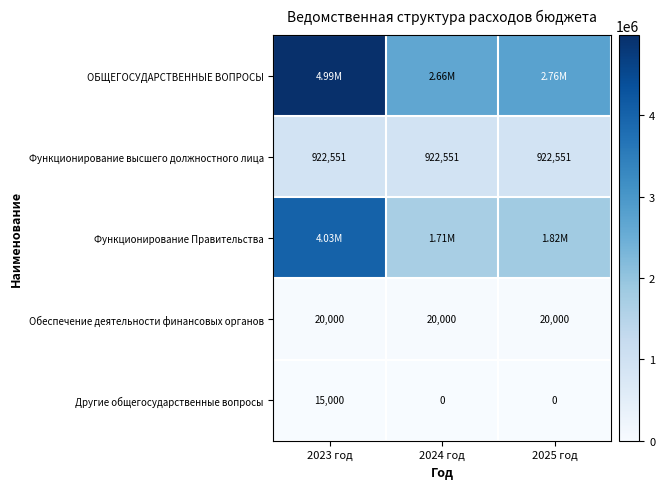

Is the value of Другие общегосударственные вопросы at 2025 год greater than the value of Функционирование высшего должностного лица at 2023 год?

No